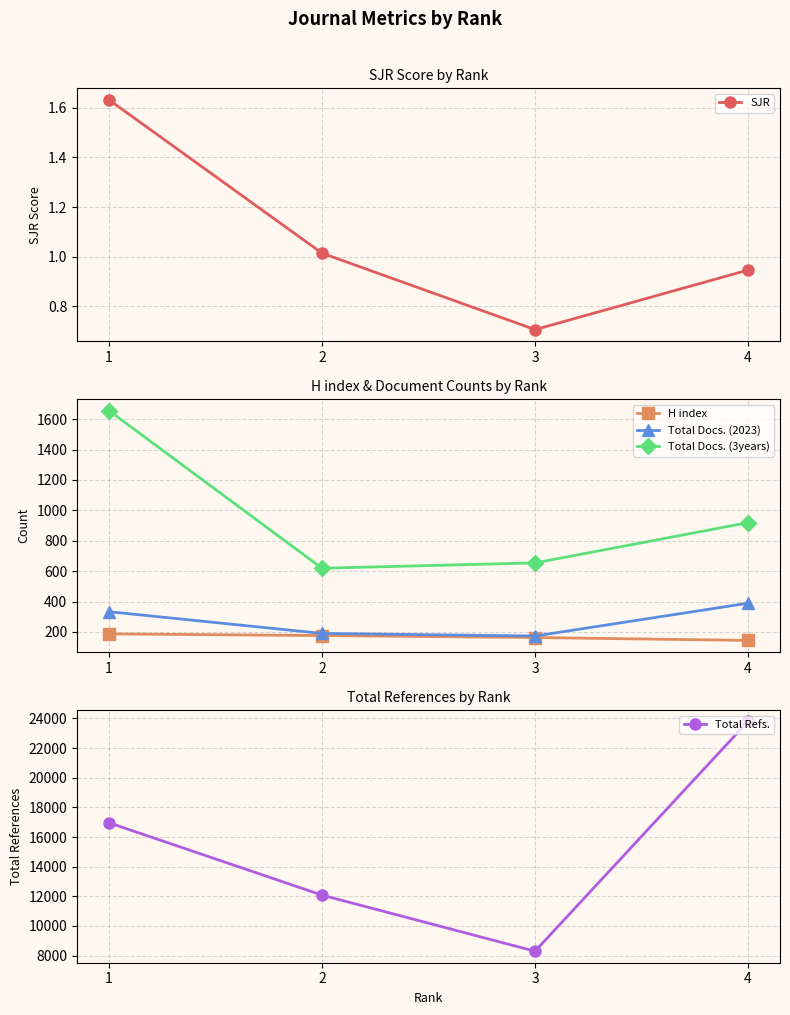

How many values in the SJR series are below 1?

2